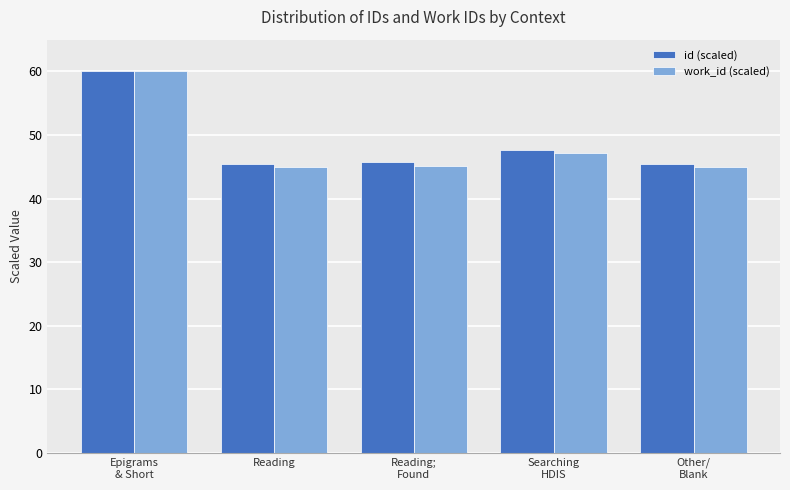

How many bars are there in total?

10